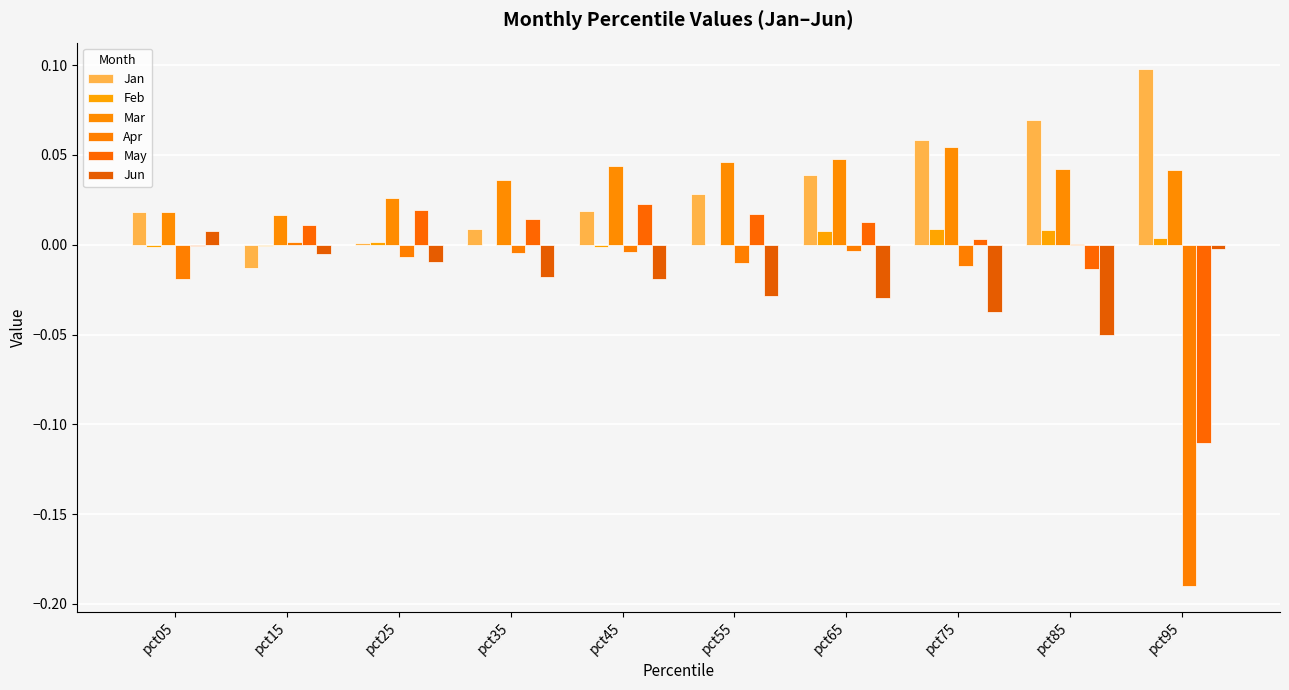

List the labels in order of May value, largest first.

pct45, pct25, pct55, pct35, pct65, pct15, pct75, pct05, pct85, pct95